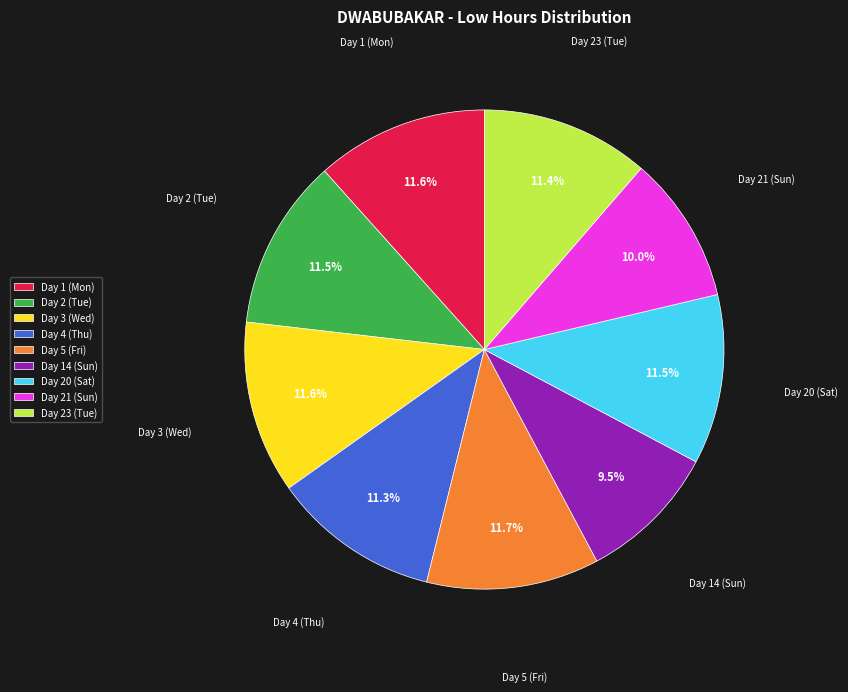

How much of the chart is everything except Day 1 (Mon)?

88.4%